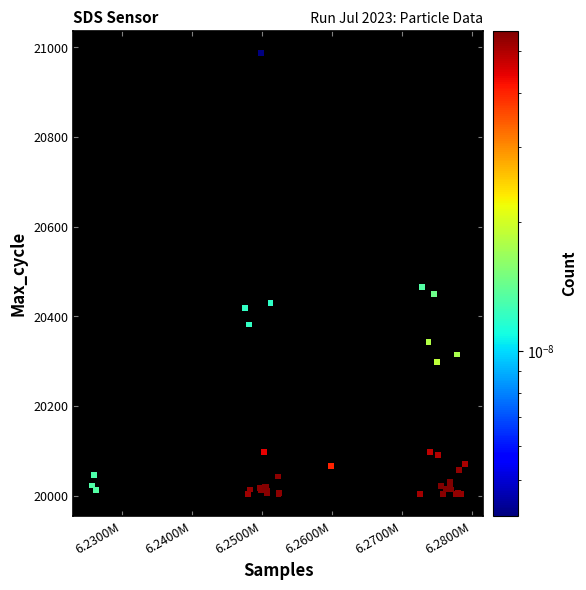

What Y value in the scatter plot is closest to 20496?

20465